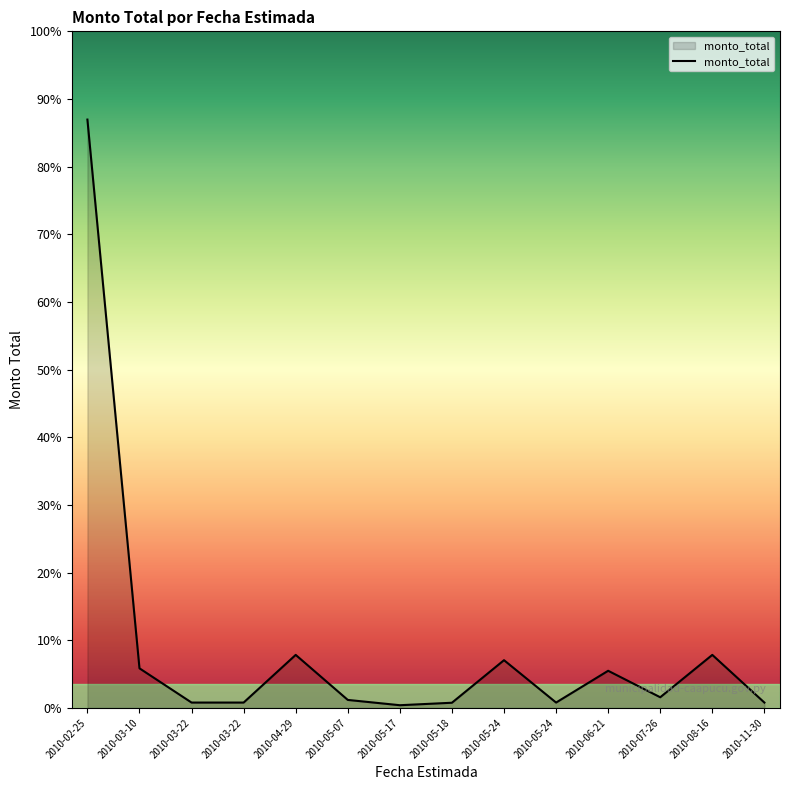

What is the label of the 2nd point from the right?

2010-08-16